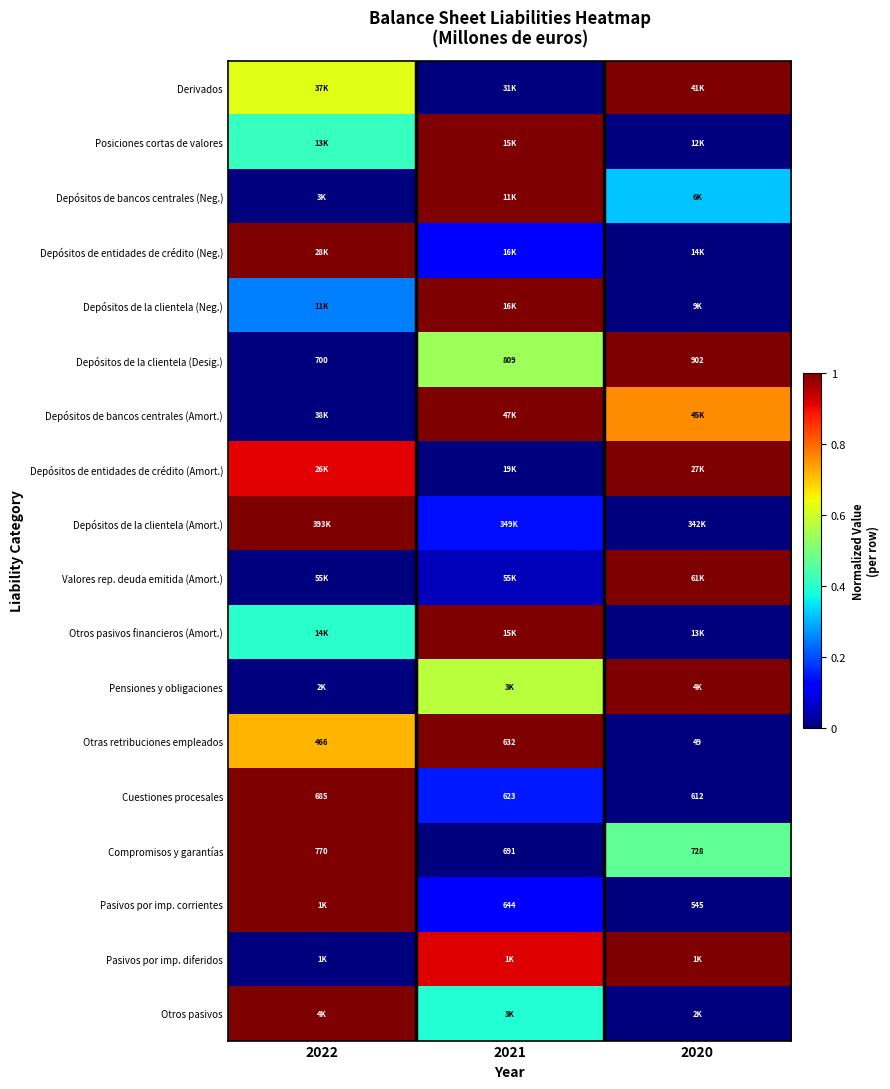

What is the spread (max minus min) of values at 2020?

1.0